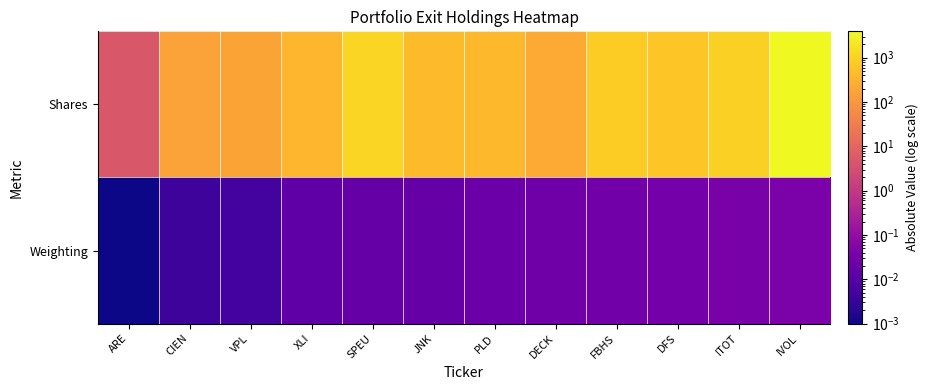

Reading left to right, extract all data points from this chart.

Shares: ARE=5.0	CIEN=152.0	VPL=171.0	XLI=356.0	SPEU=1102.0	JNK=429.0	PLD=372.0	DECK=220.0	FBHS=818.0	DFS=659.0	ITOT=907.0	IVOL=3942.0
Weighting: ARE=0.0	CIEN=0.0	VPL=0.0	XLI=0.0	SPEU=0.0	JNK=0.0	PLD=0.0	DECK=0.0	FBHS=0.0	DFS=0.0	ITOT=0.0	IVOL=0.0